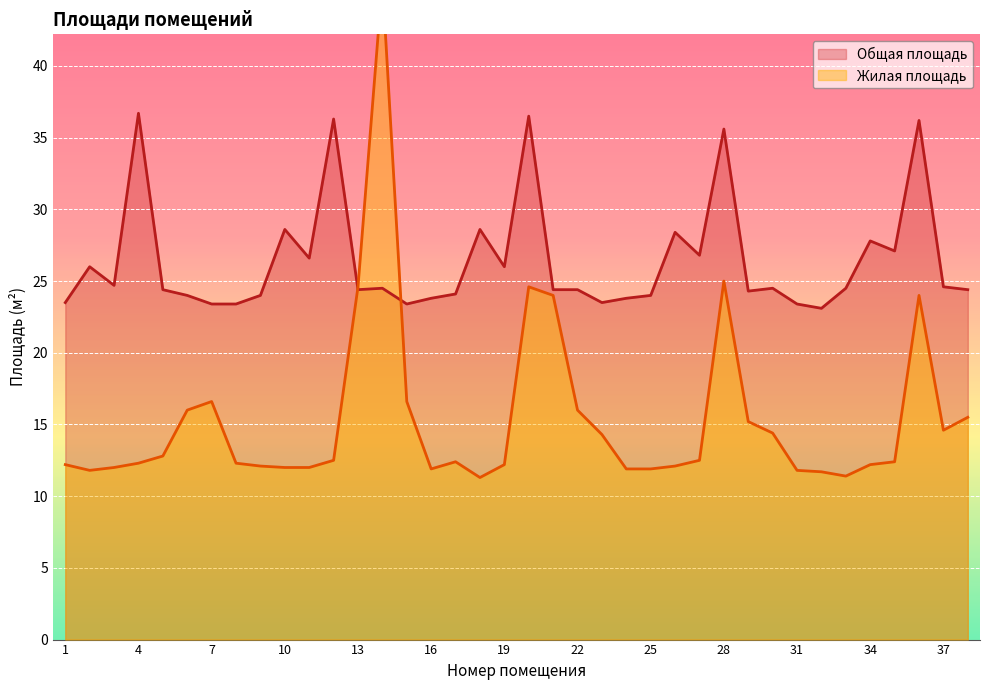

At which label is Жилая площадь closest to 28?

28